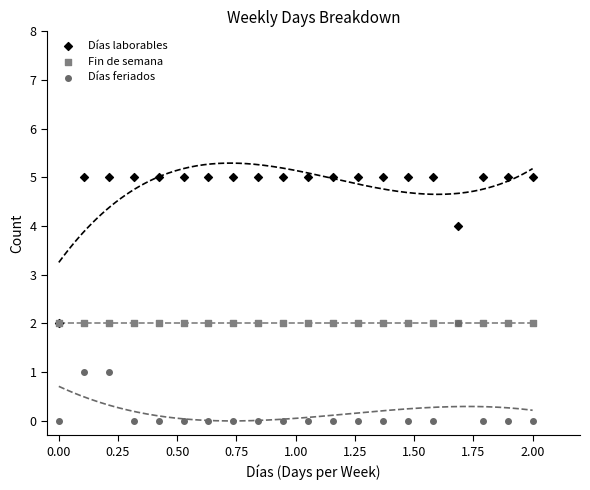

Which series has the widest spread of Y values?

Días laborables